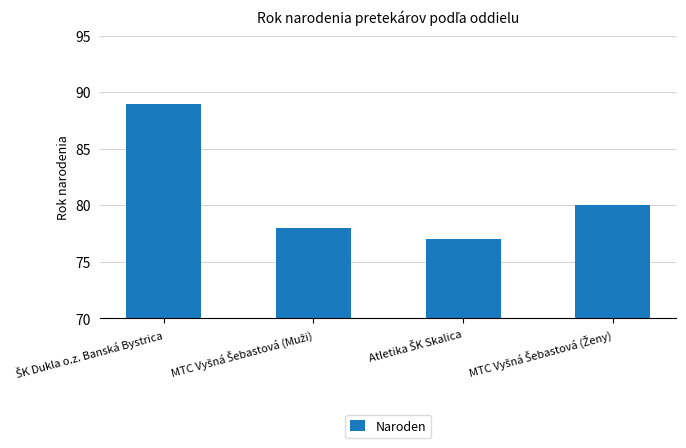

Reading left to right, list all the values displayed in this chart.

89	78	77	80